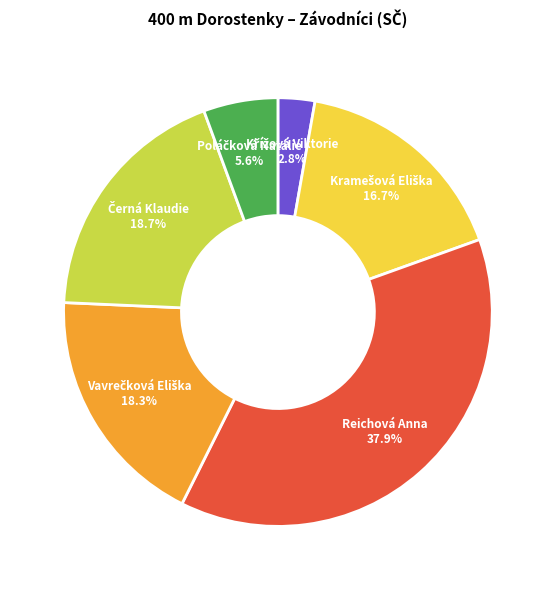

What is the largest slice in the pie chart?

Reichová Anna